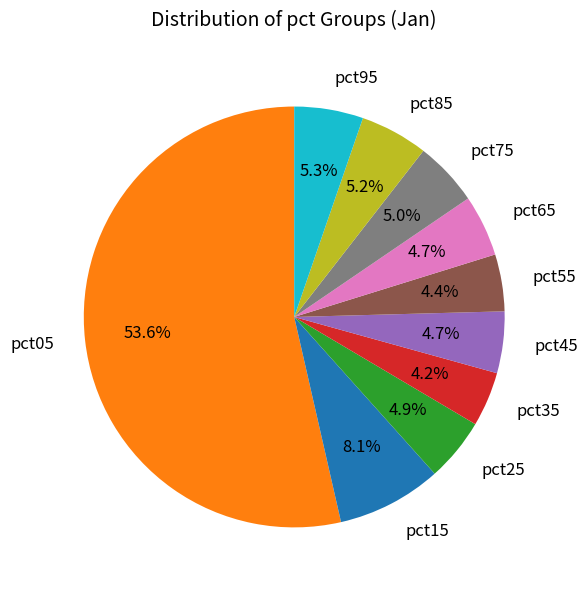

Does any single category account for the majority?

Yes